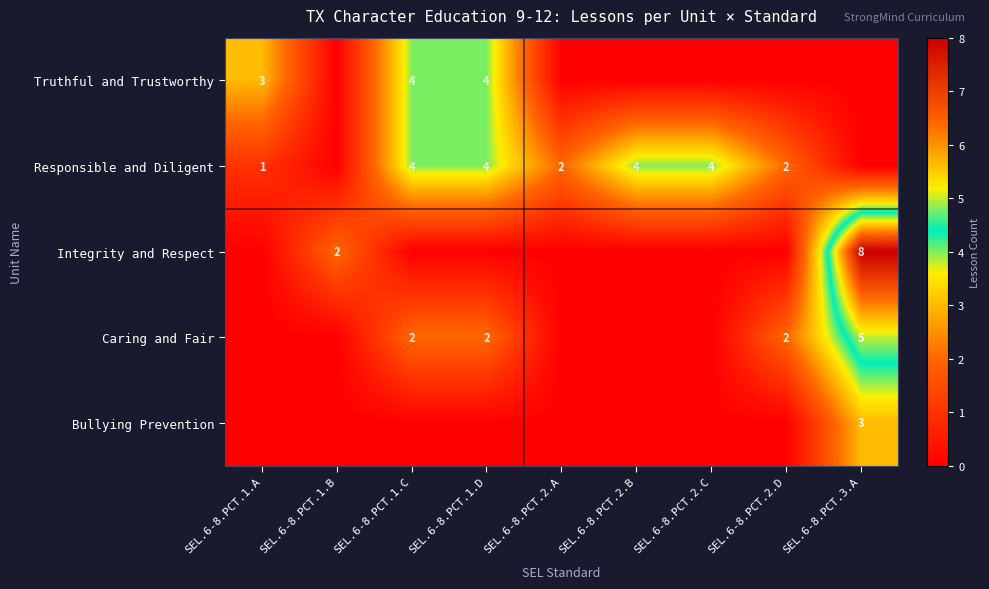

Is it true that Integrity and Respect equals 3 at SEL.6-8.PCT.1.B?

False